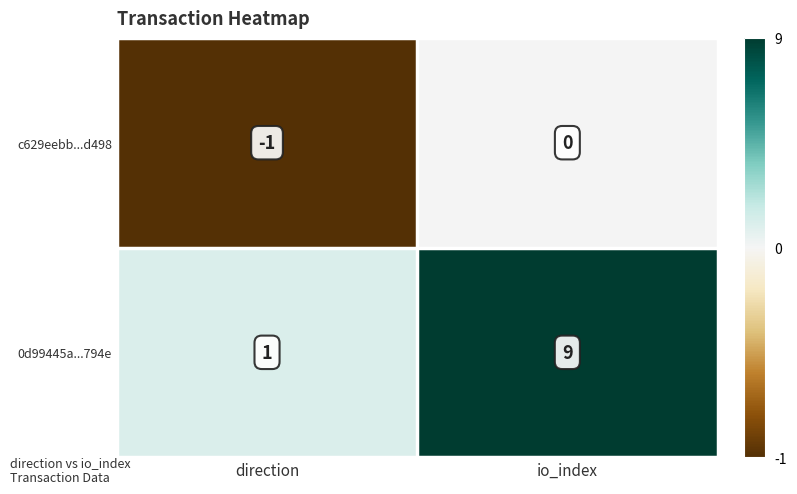

What is the smallest value displayed?

-1